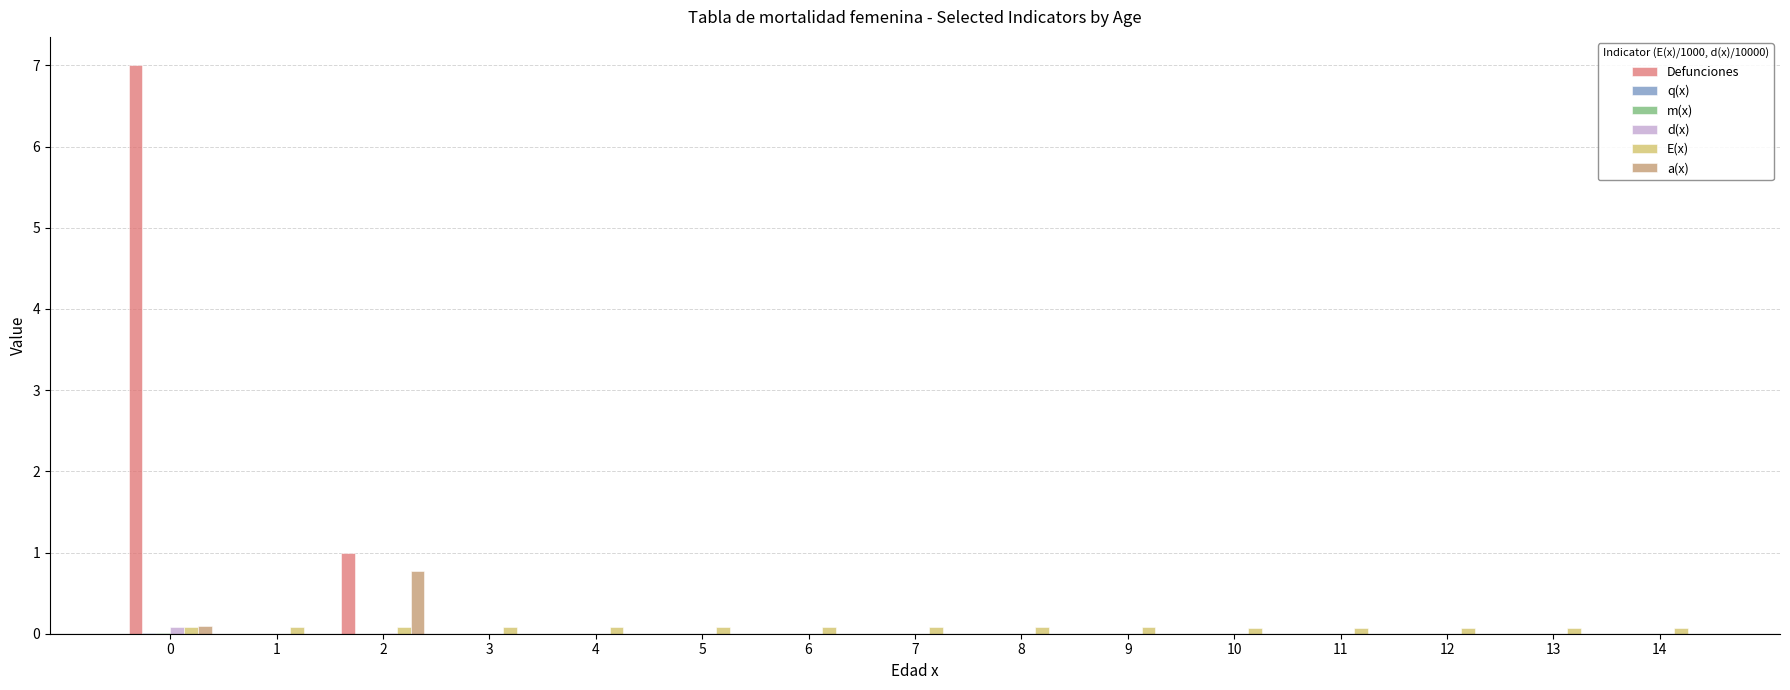

The value of d(x) at 8 is 0.0. True or false?

True